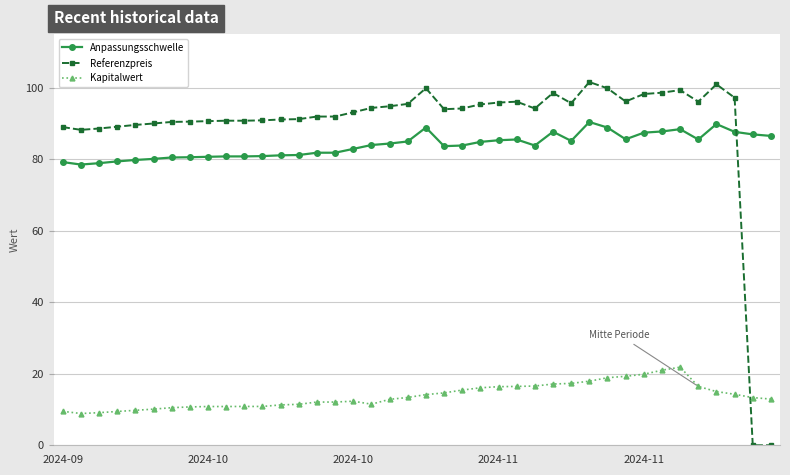

Count the number of categories in the chart.

40